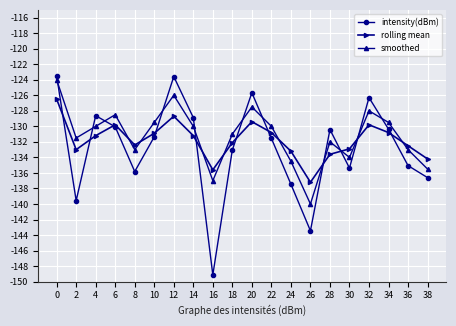

Does the chart display data point markers on the line(s)?

Yes